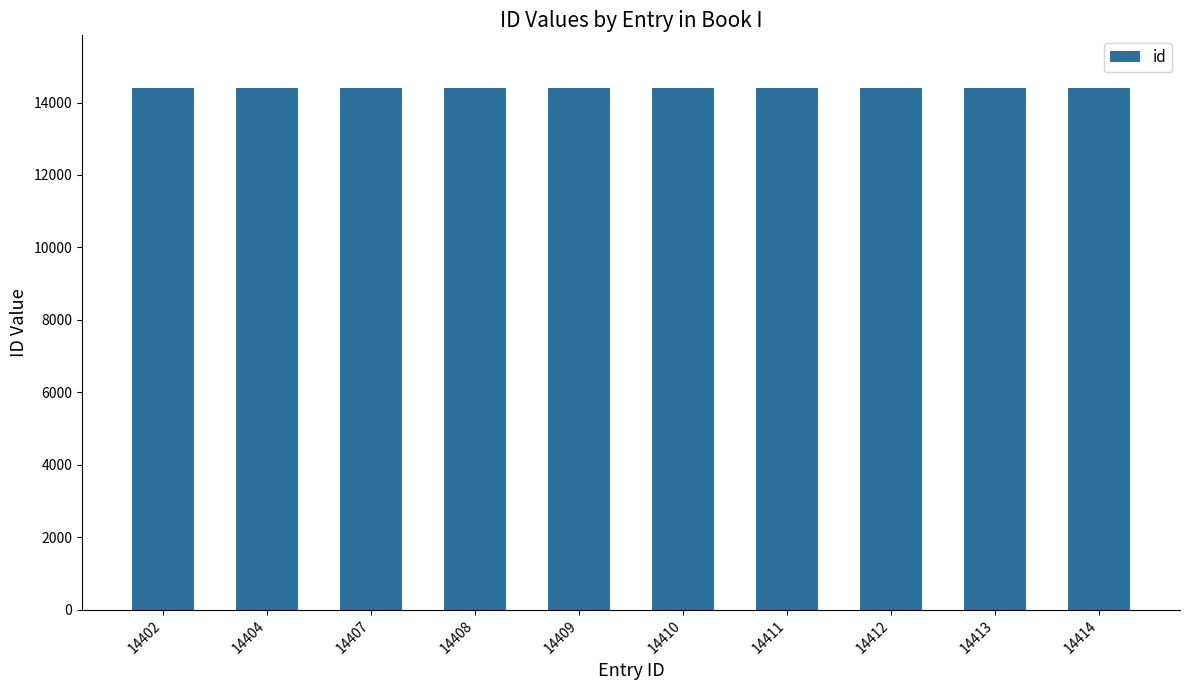

Approximately how many times larger is the value at 14404 compared to 14413?

1.0